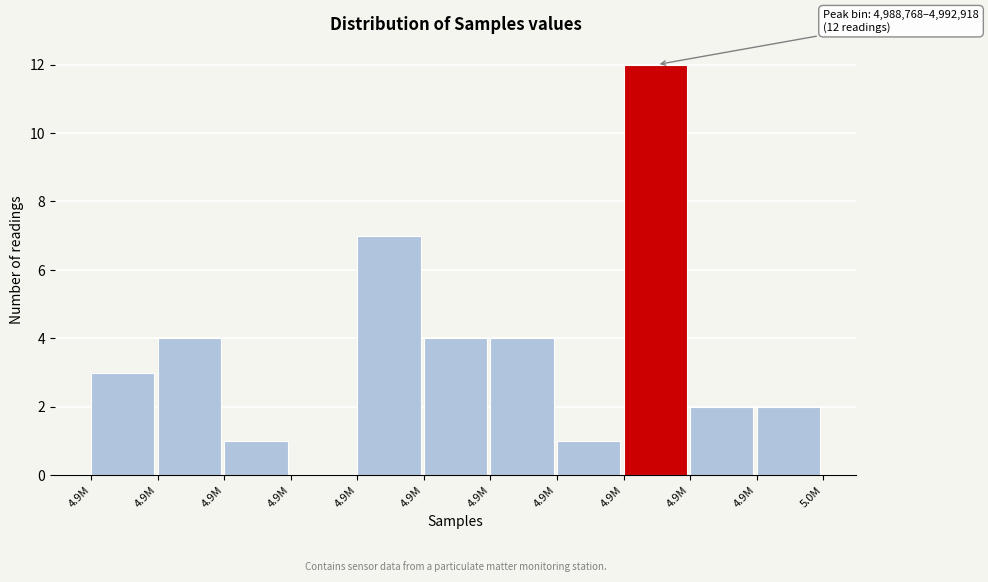

Are the bars horizontal?

No